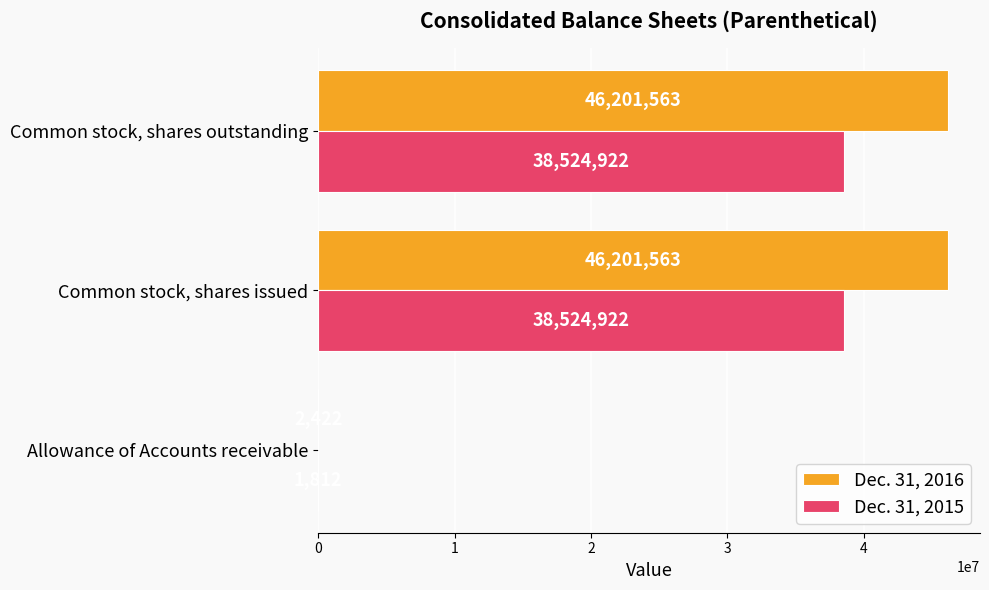

Read the Dec. 31, 2016 value at Common stock, shares issued, to the nearest 100.

46201600